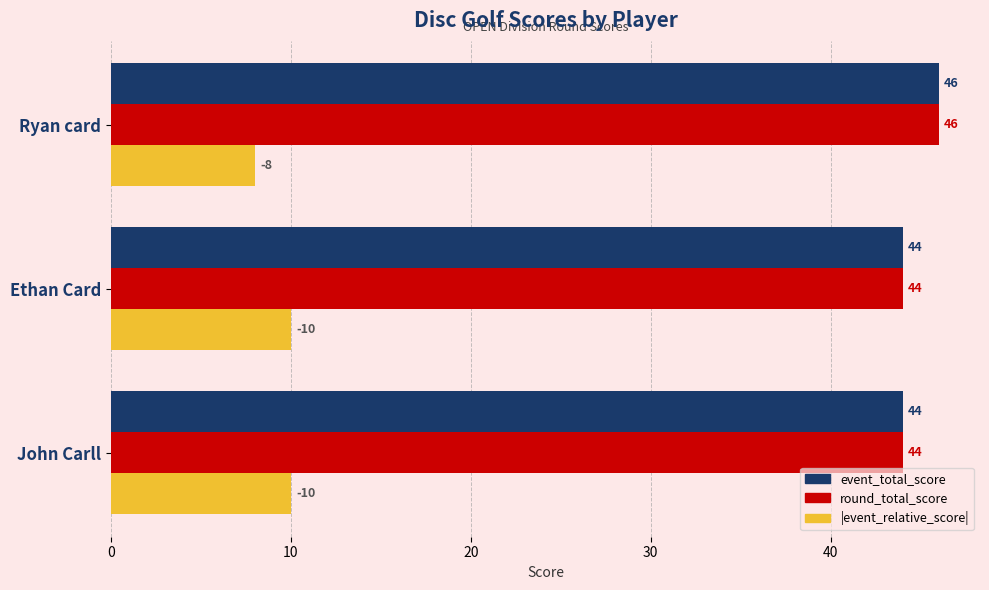

The value of |event_relative_score| at Ethan Card is 5. True or false?

False